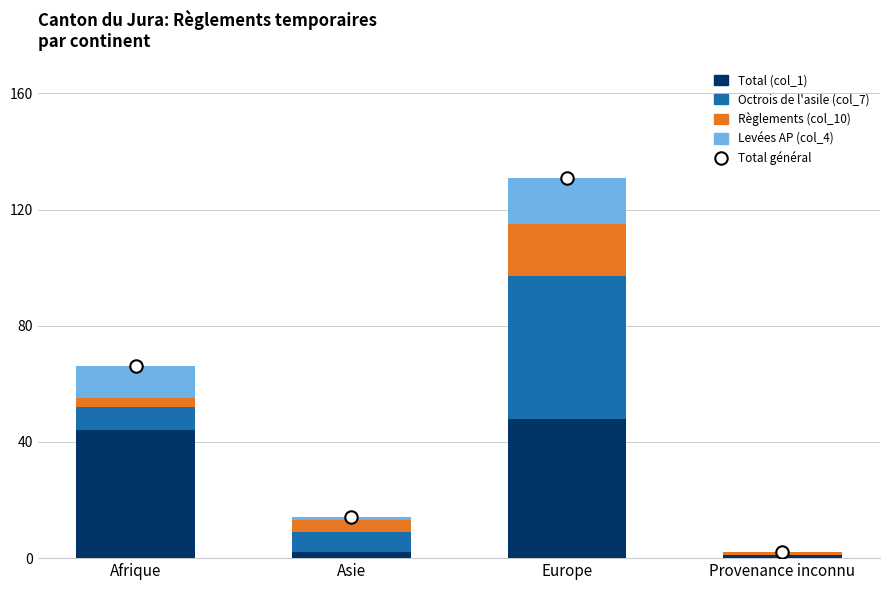

Which series contains the highest Y value?

Total général